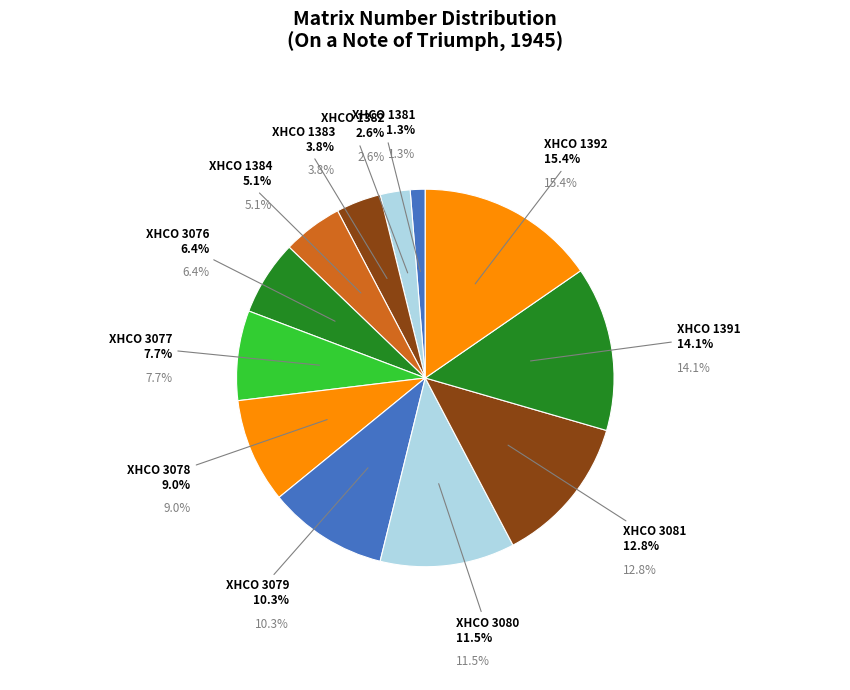

Is it true that XHCO 1382 is 1% of the pie?

False